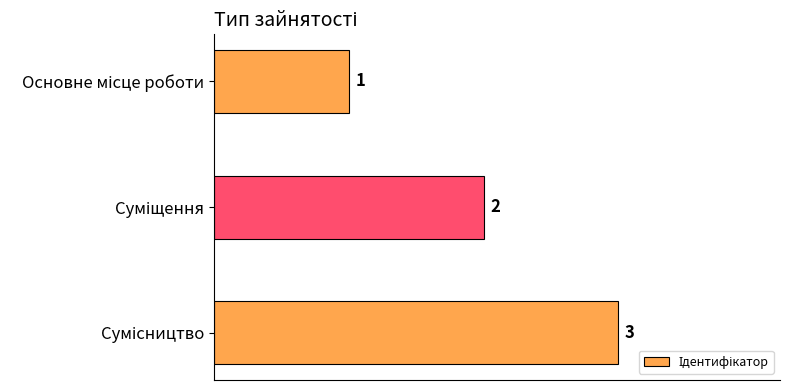

What is the value of the 1st bar from the top?

1